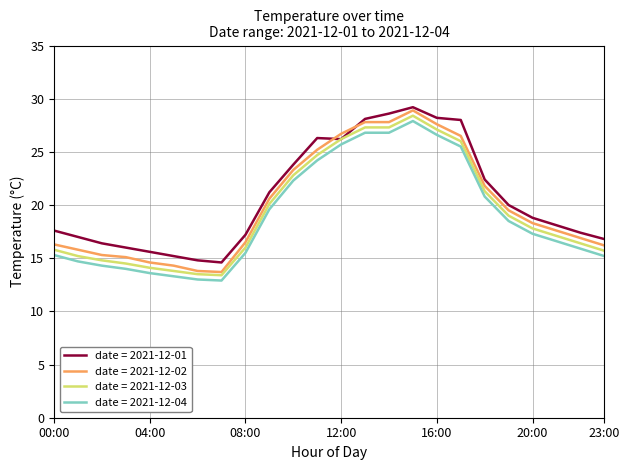

What is the minimum value shown in the chart?

12.9